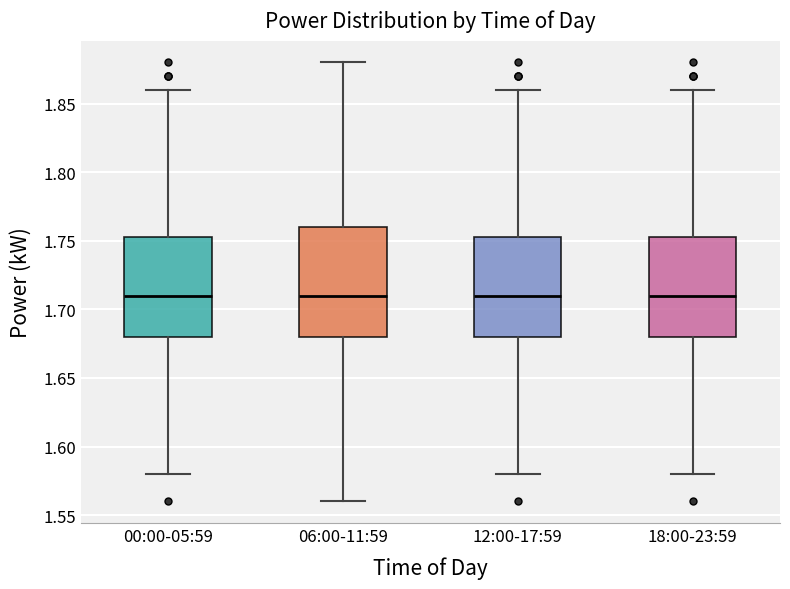

Which box is the tallest, from its lower edge to its upper edge?

06:00-11:59